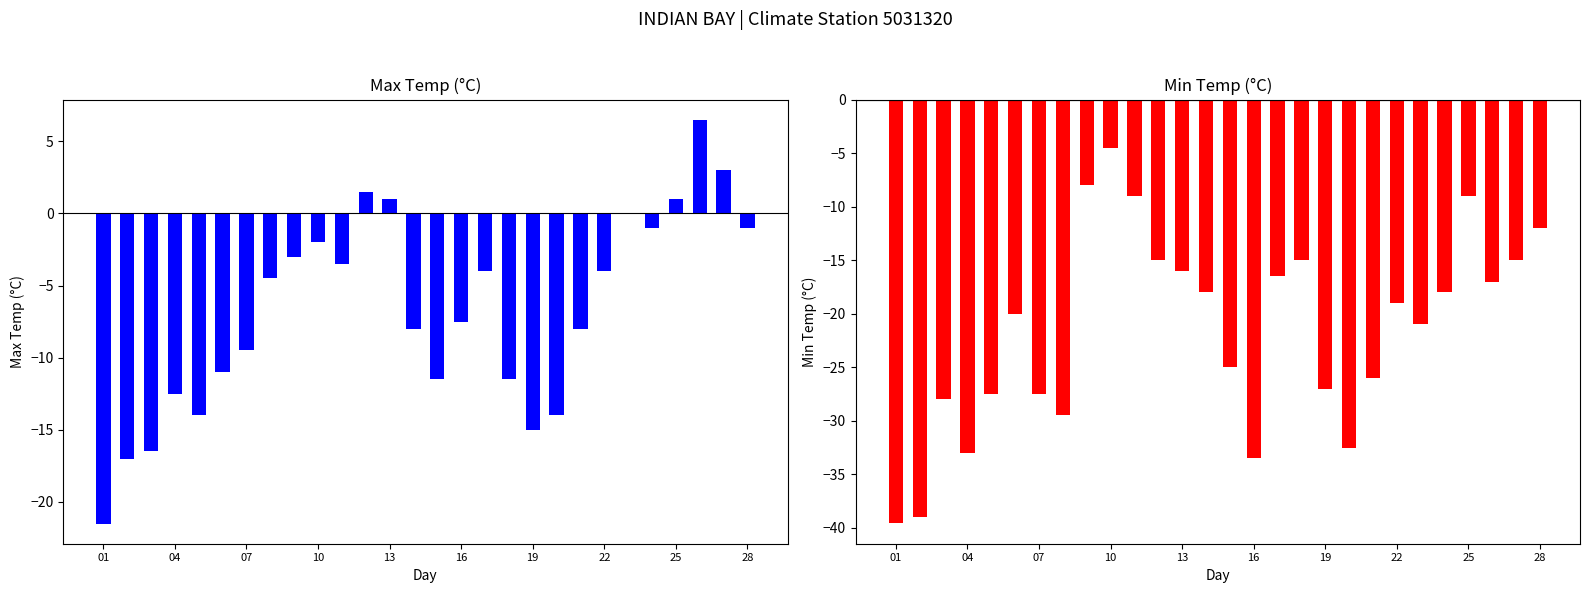

What is the difference between the maximum and minimum values in the Max Temp (C) series?

28.0